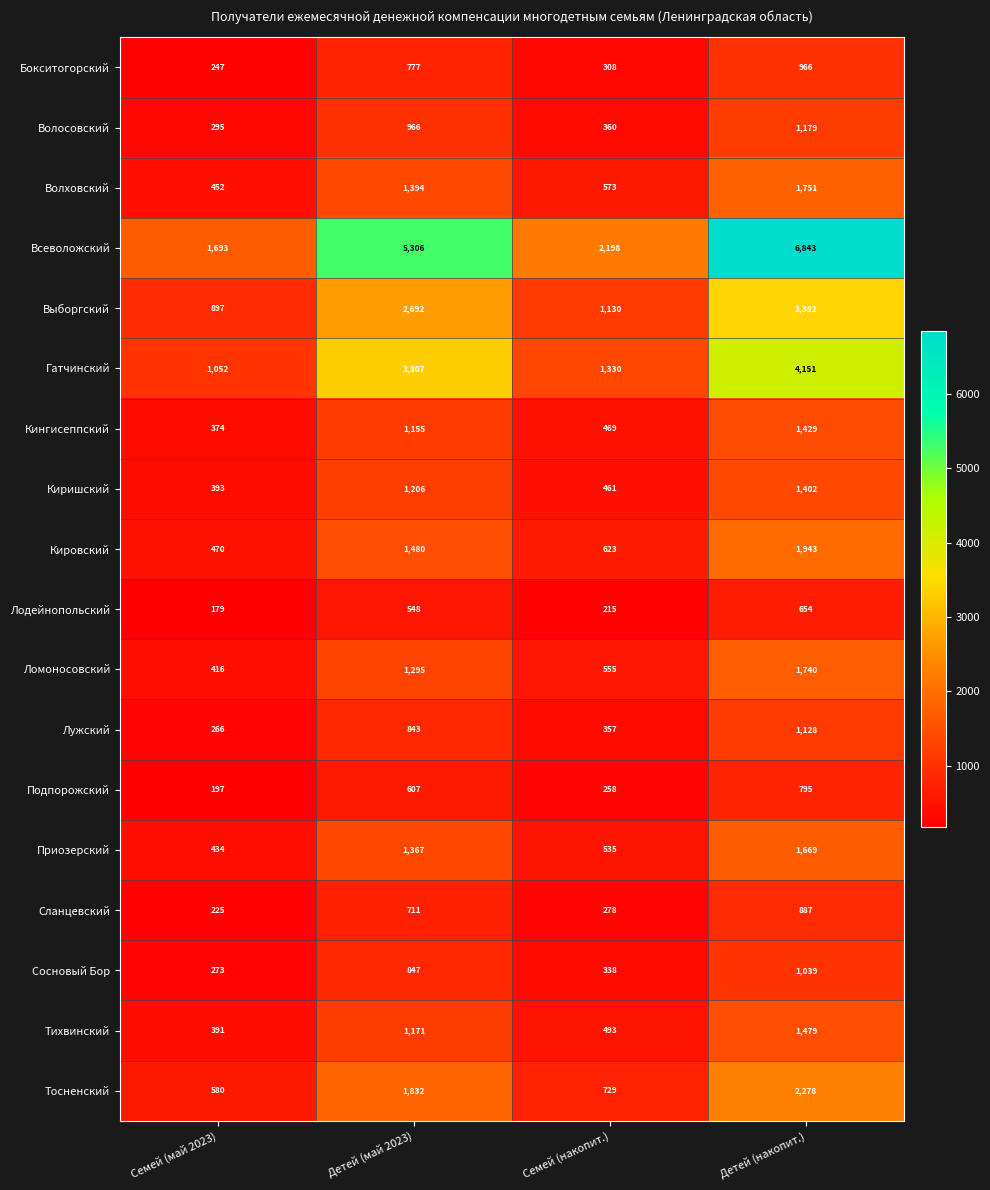

What value does the Кингисеппский series have at Детей (май 2023), to the nearest 50?

1150